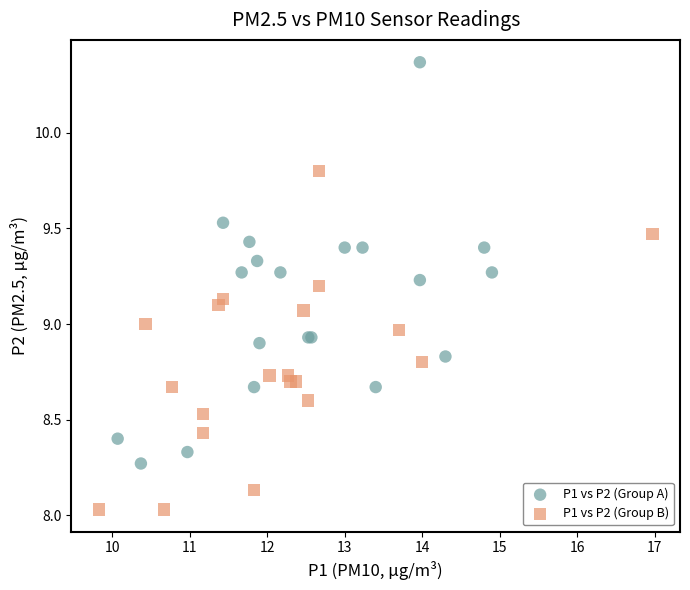

Which series has the widest spread of Y values?

P1 vs P2 (Group A)